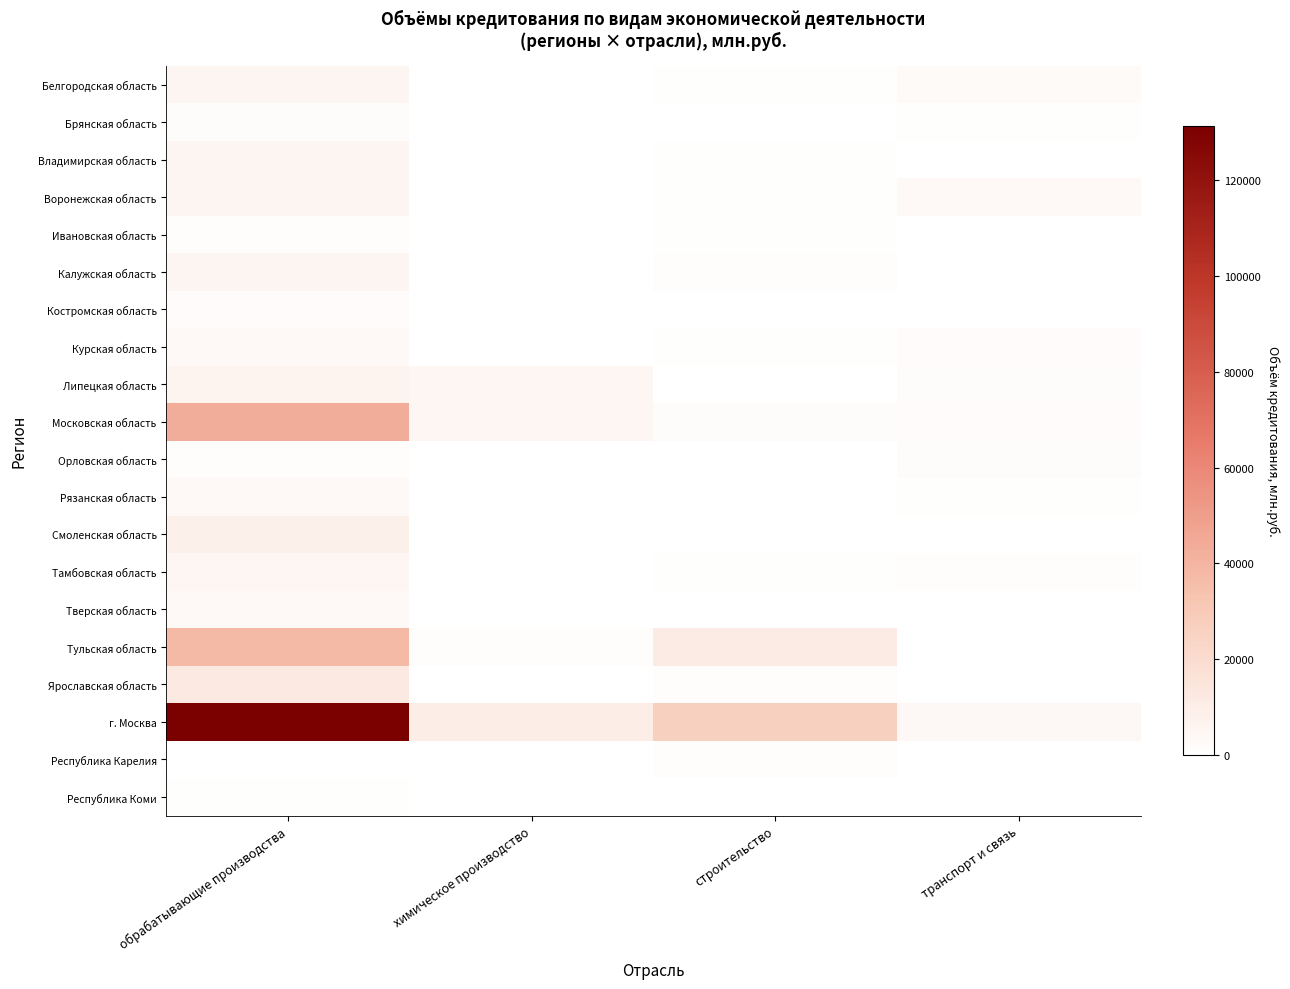

Which series has the largest total across all categories?

г. Москва